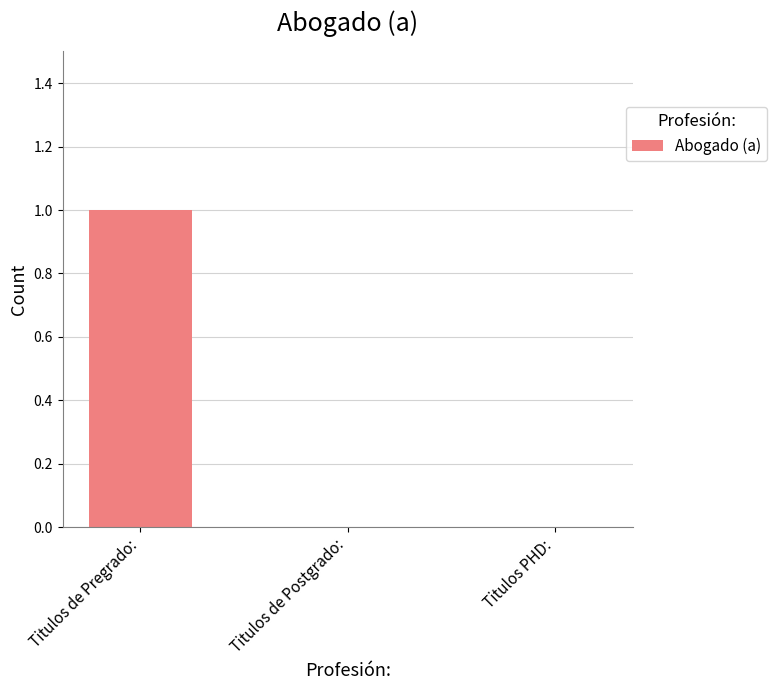

Which has a higher value, Titulos de Pregrado: or Titulos de Postgrado:?

Titulos de Pregrado: